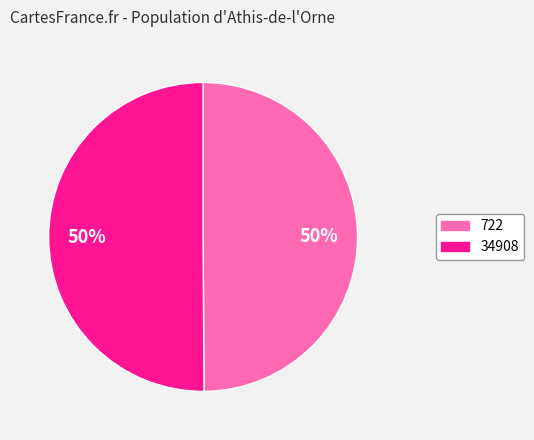

What percentage is the 34908 slice, to the nearest percent?

50%